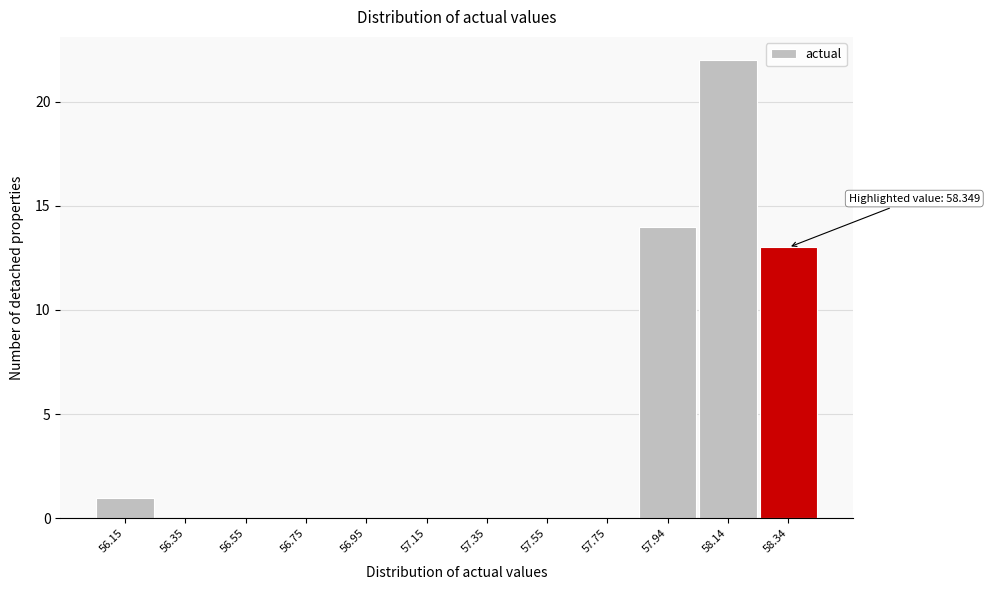

Reading left to right, extract all data points from this chart.

56.15=1	56.35=0	56.55=0	56.75=0	56.95=0	57.15=0	57.35=0	57.55=0	57.75=0	57.94=14	58.14=22	58.34=13